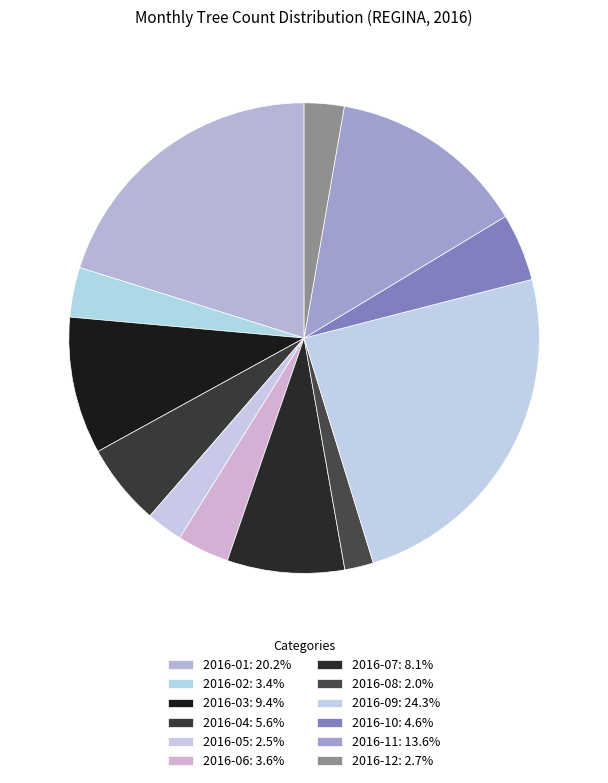

Which slice is the largest?

2016-09